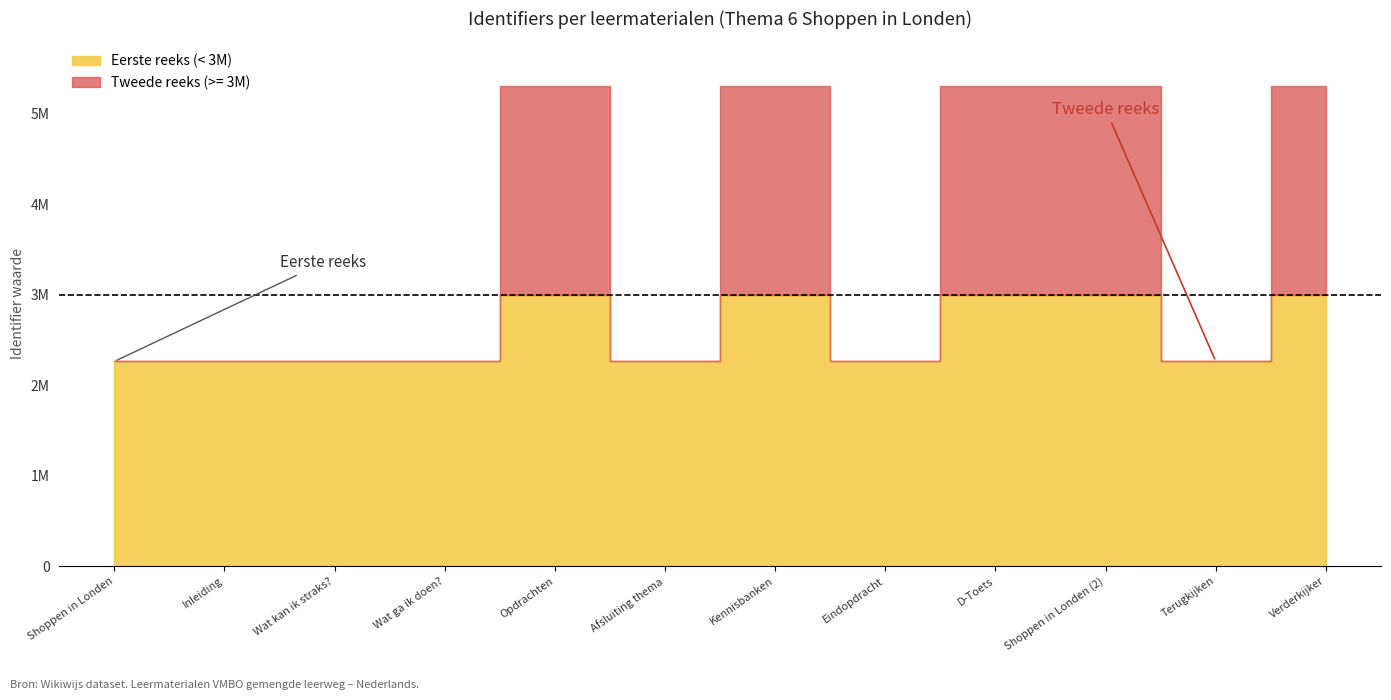

Where does the data first go above 2261731?

Opdrachten